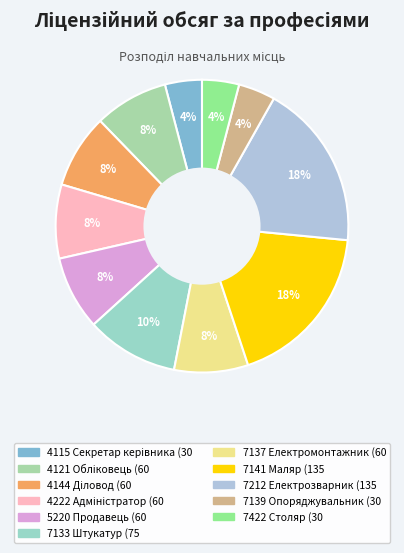

To the nearest percent, what portion does 4115 Секретар керівника represent?

4%